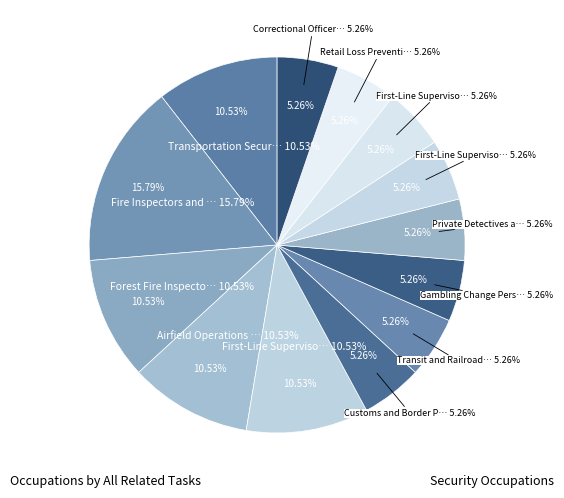

How many slices are in this pie chart?

13